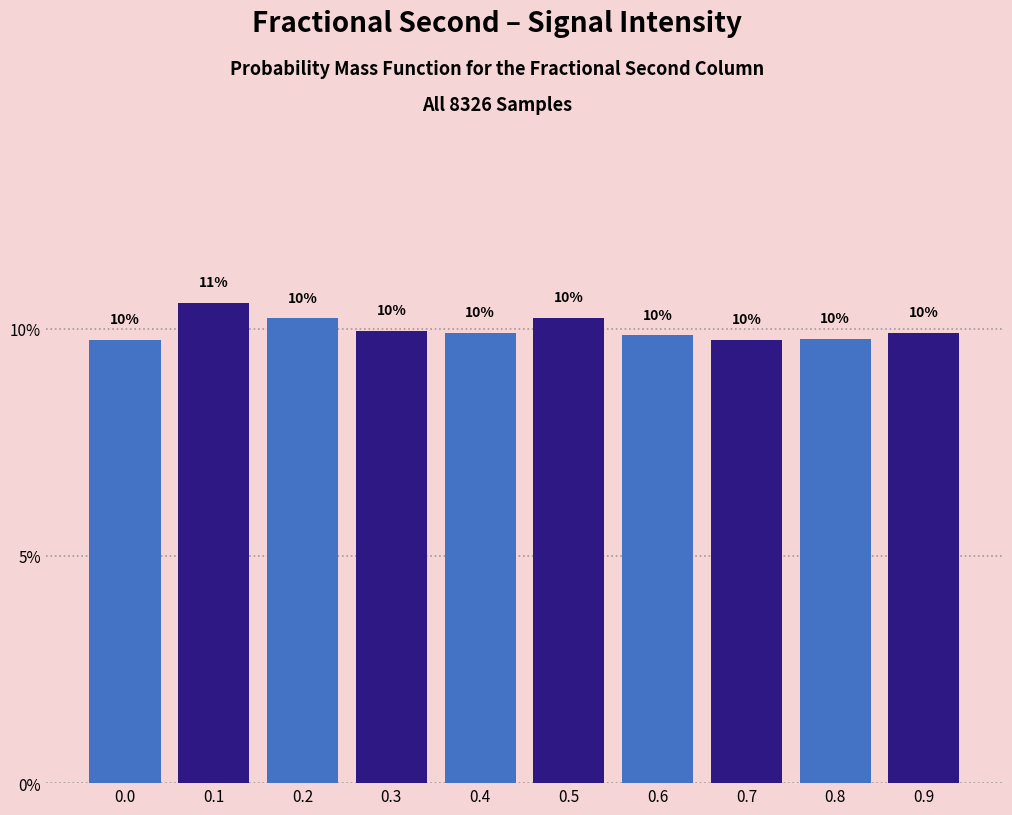

What is the value of the 2nd bar from the left?

10.6